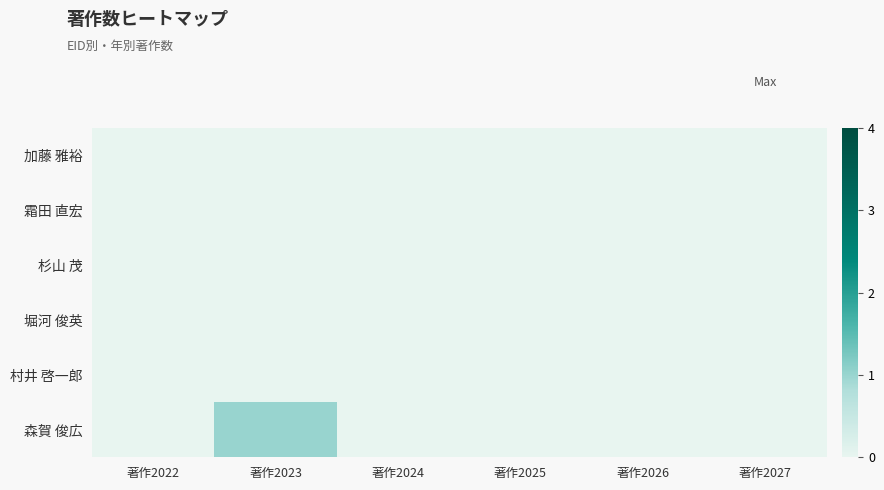

Rank the series by their maximum value, from highest to lowest.

森賀 俊広, 加藤 雅裕, 霜田 直宏, 杉山 茂, 堀河 俊英, 村井 啓一郎